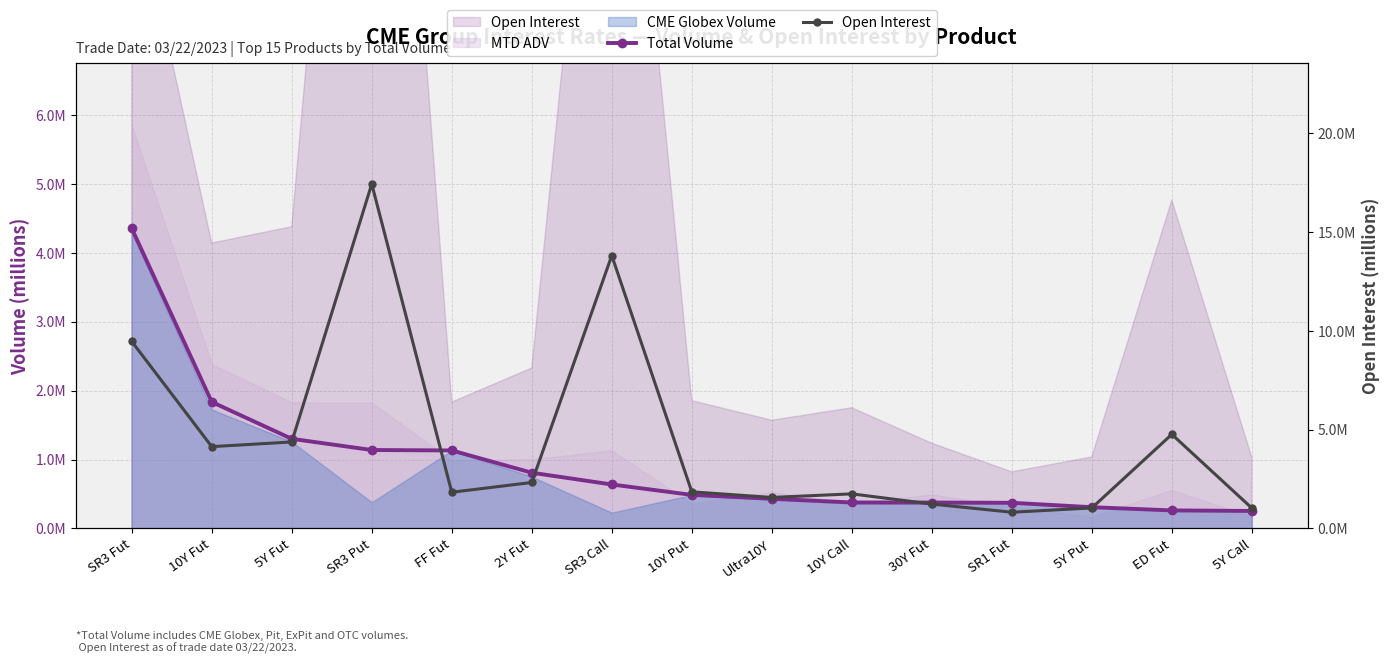

What is the difference between the second highest and minimum values in the Total Volume series?

1.6